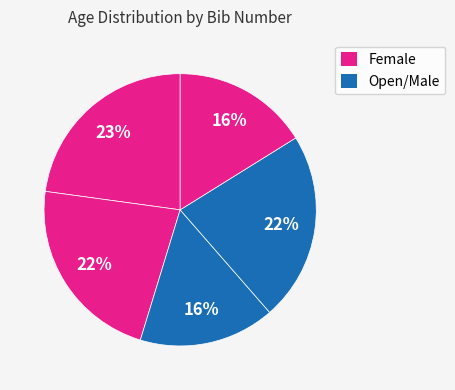

How many segments does this pie chart have?

5